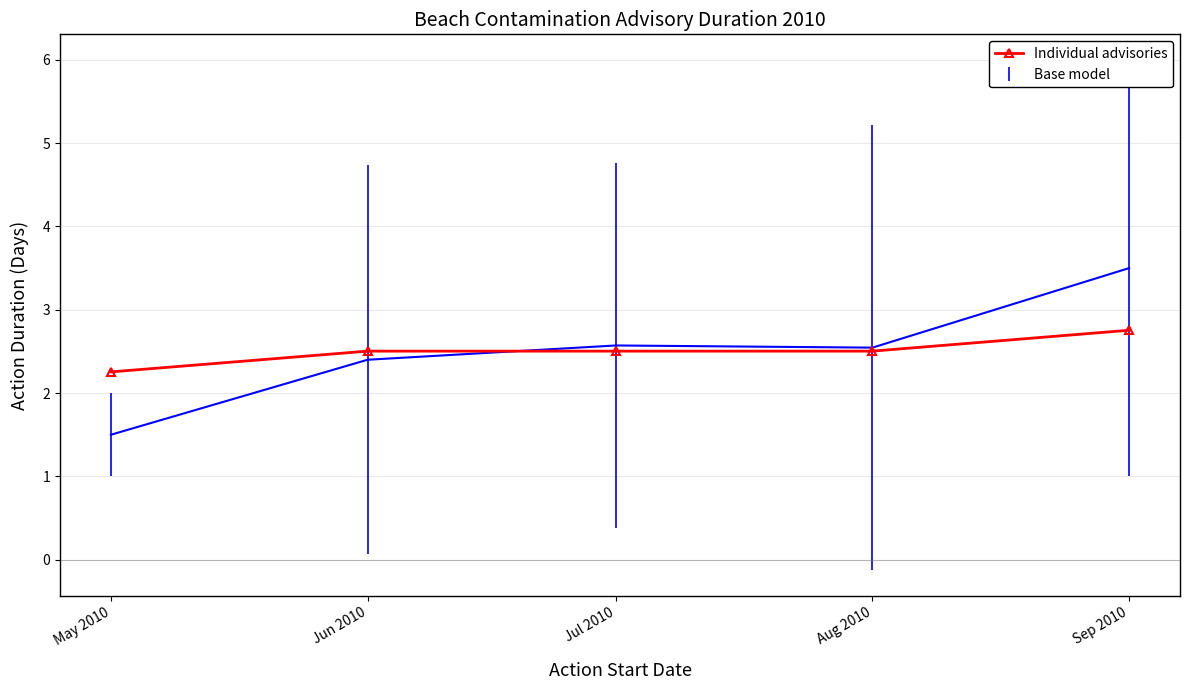

What is the label of the 1st point from the left?

May 2010